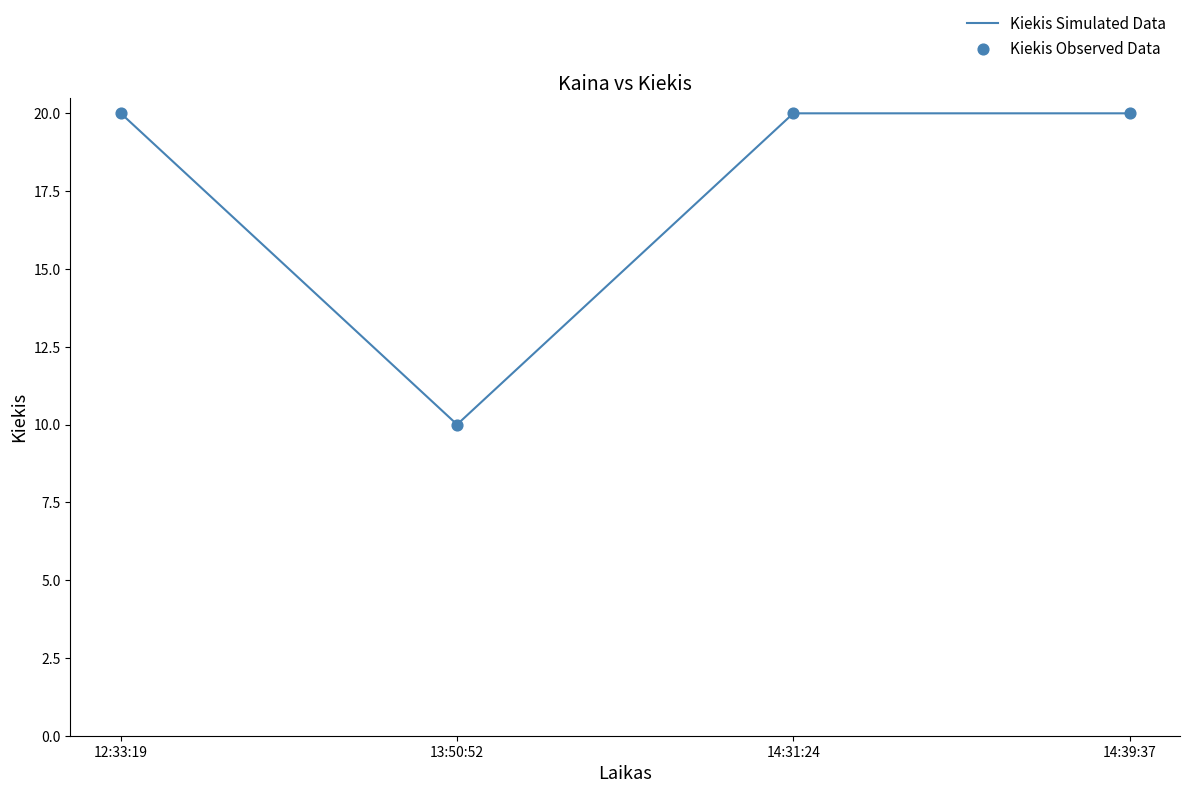

Approximately how many times larger is the value at 14:31:24 compared to 12:33:19?

1.0